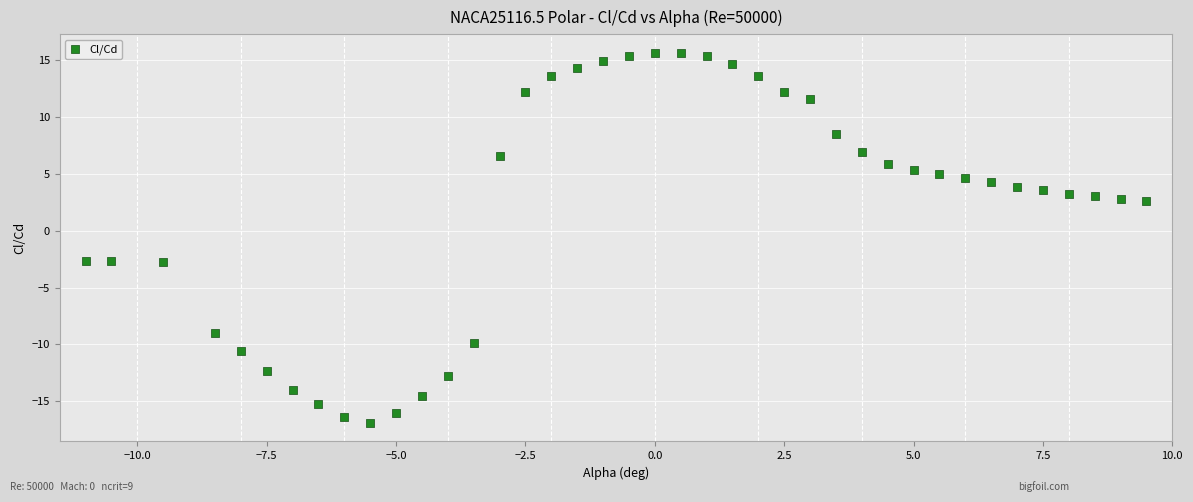

What is the range of X values (max minus min)?

20.5